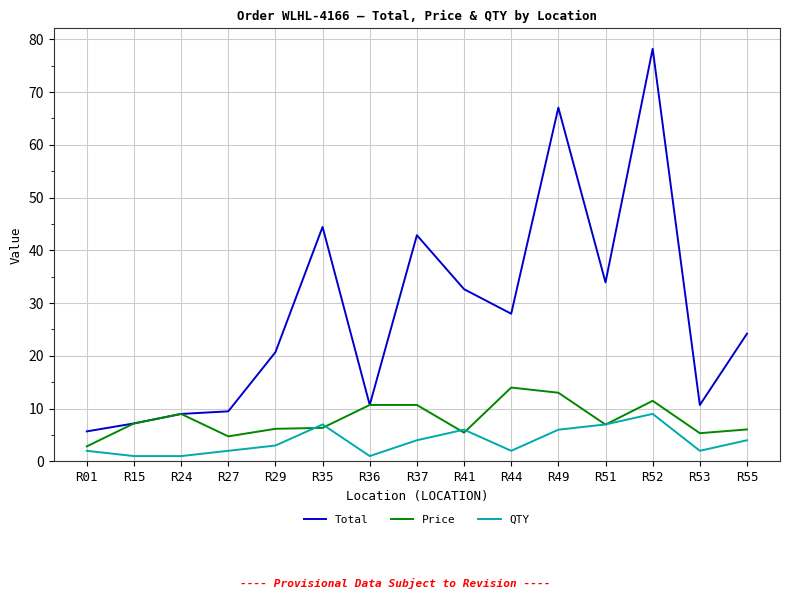

What is the minimum value shown in the chart?

1.0